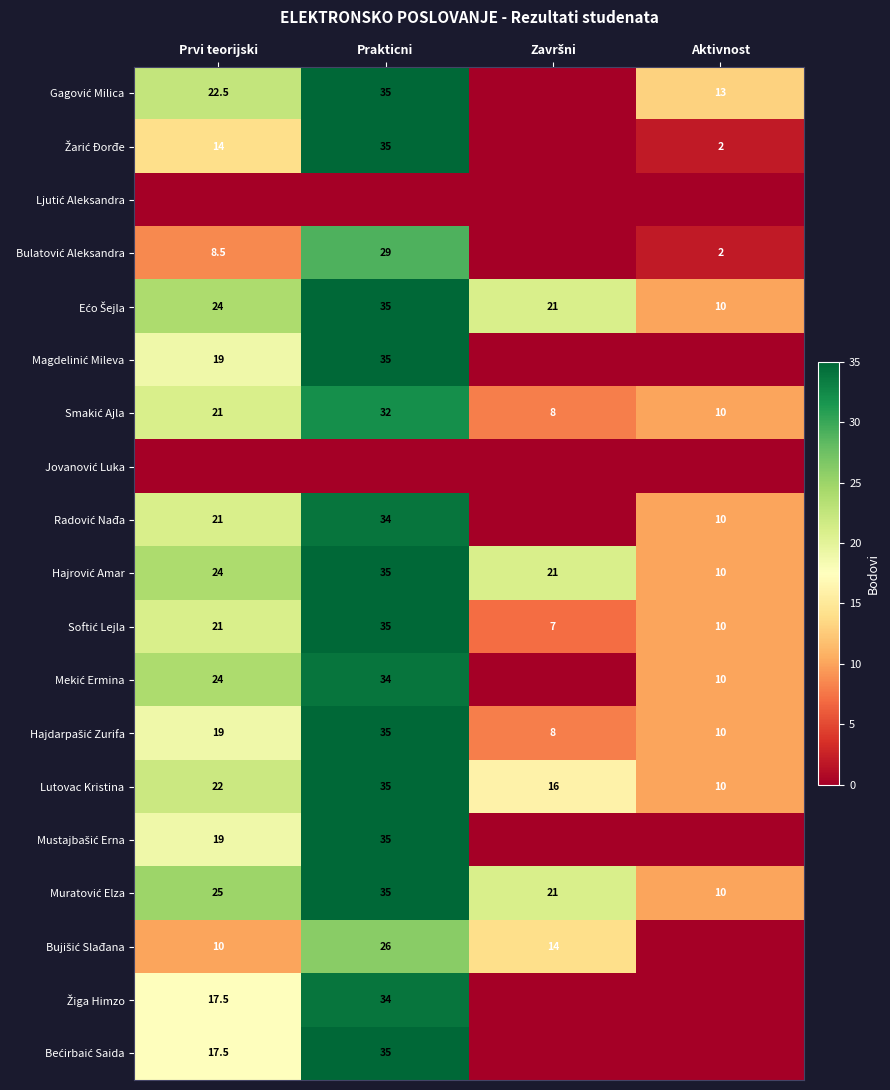

How many Lutovac Kristina values are between 16 and 35?

3